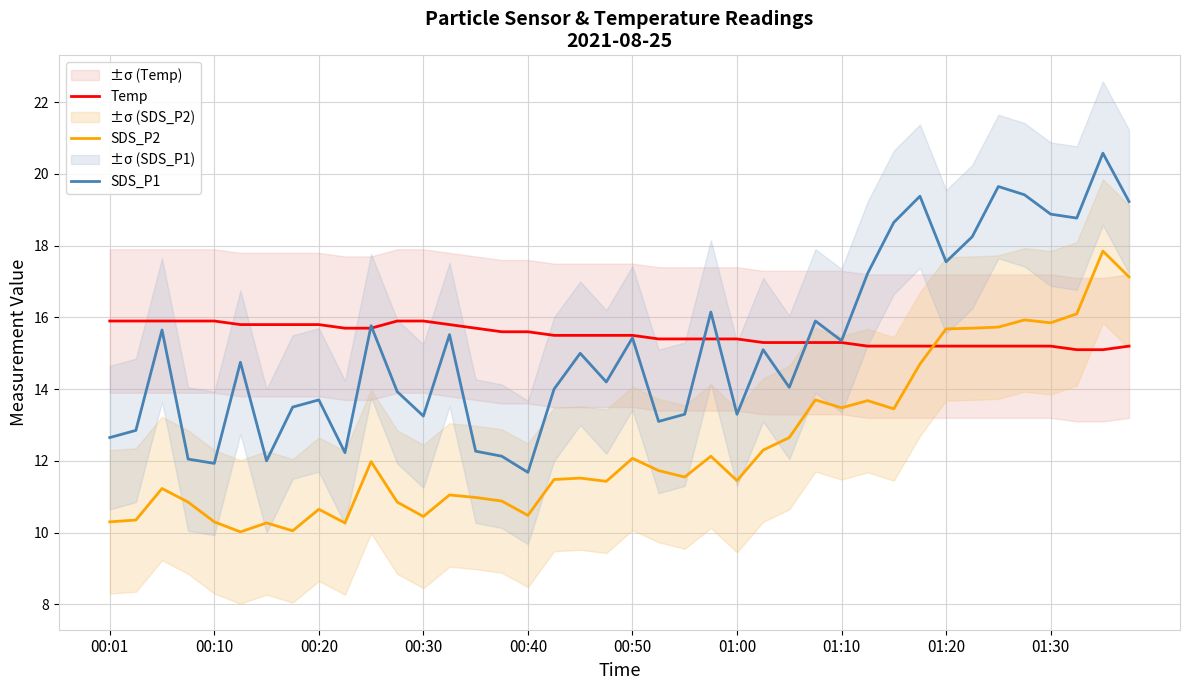

What is the lowest value of the SDS_P2 series?

10.0